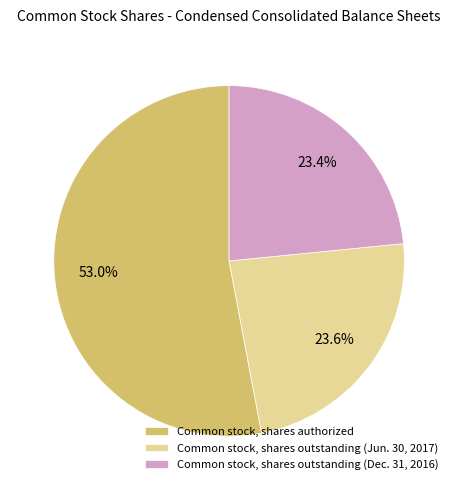

To the nearest percent, what is the combined percentage of Common stock, shares authorized and Common stock, shares outstanding (Jun. 30, 2017)?

77%